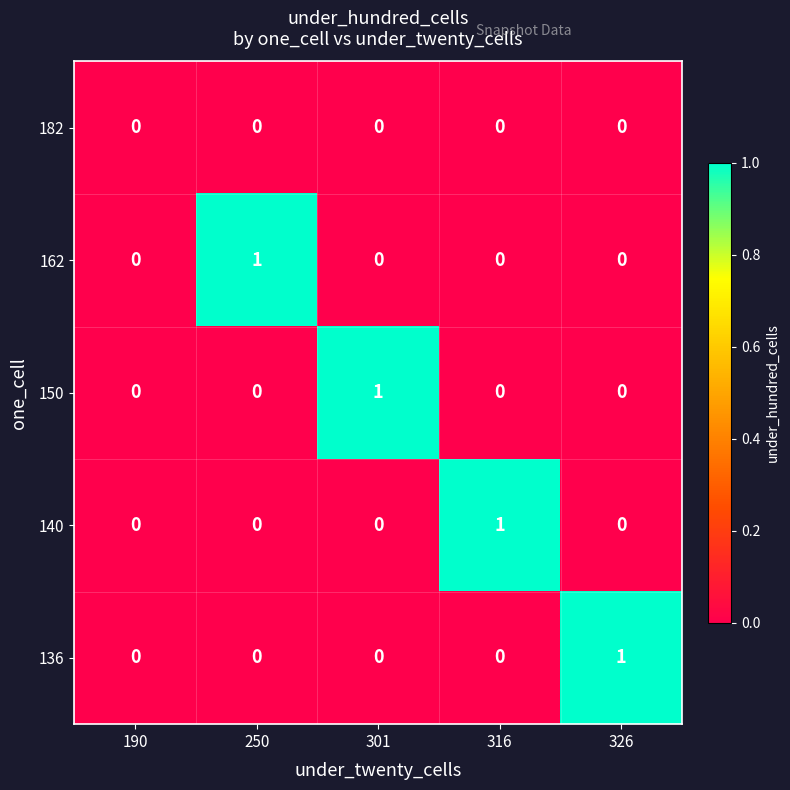

Count the 136 values in the range 0 to 1.

5